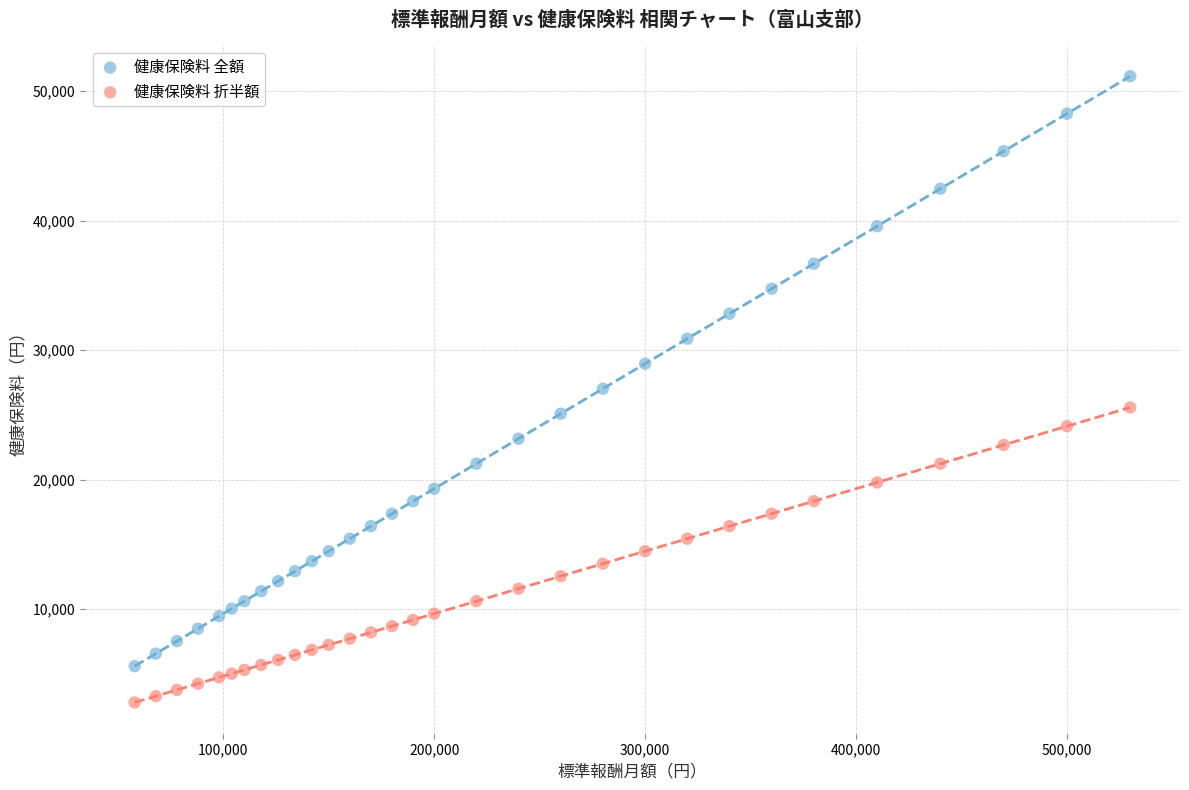

Which series contains the highest Y value?

健康保険料 全額